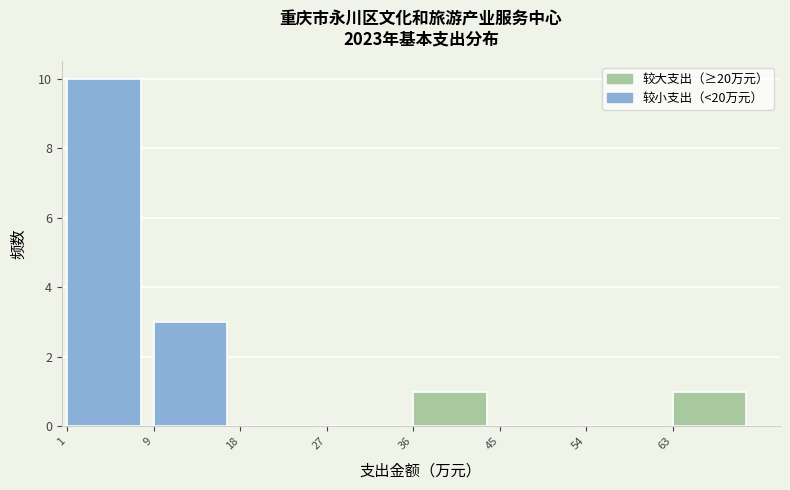

Reading left to right, transcribe this chart: for each bar, give the range it covers on the x-axis and its height. Neither the bar edges nor the heights are printed on the chart, so give them approximately, as read against the axes.

1 to 9: 10
9 to 18: 3
18 to 27: 0
27 to 36: 0
36 to 45: 1
45 to 54: 0
54 to 63: 0
63 to 72: 1